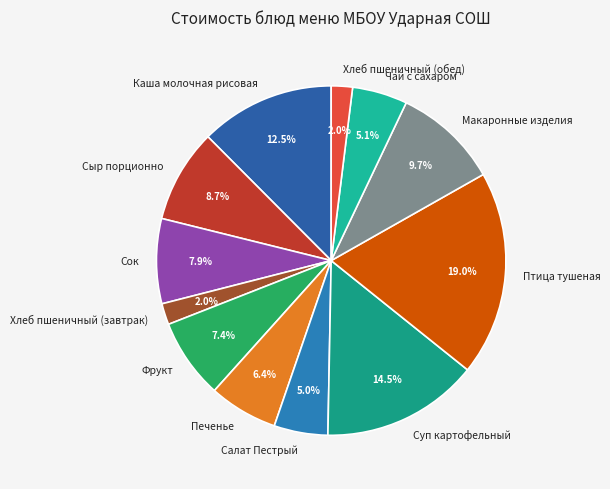

To the nearest percent, what portion does Салат Пестрый represent?

5%